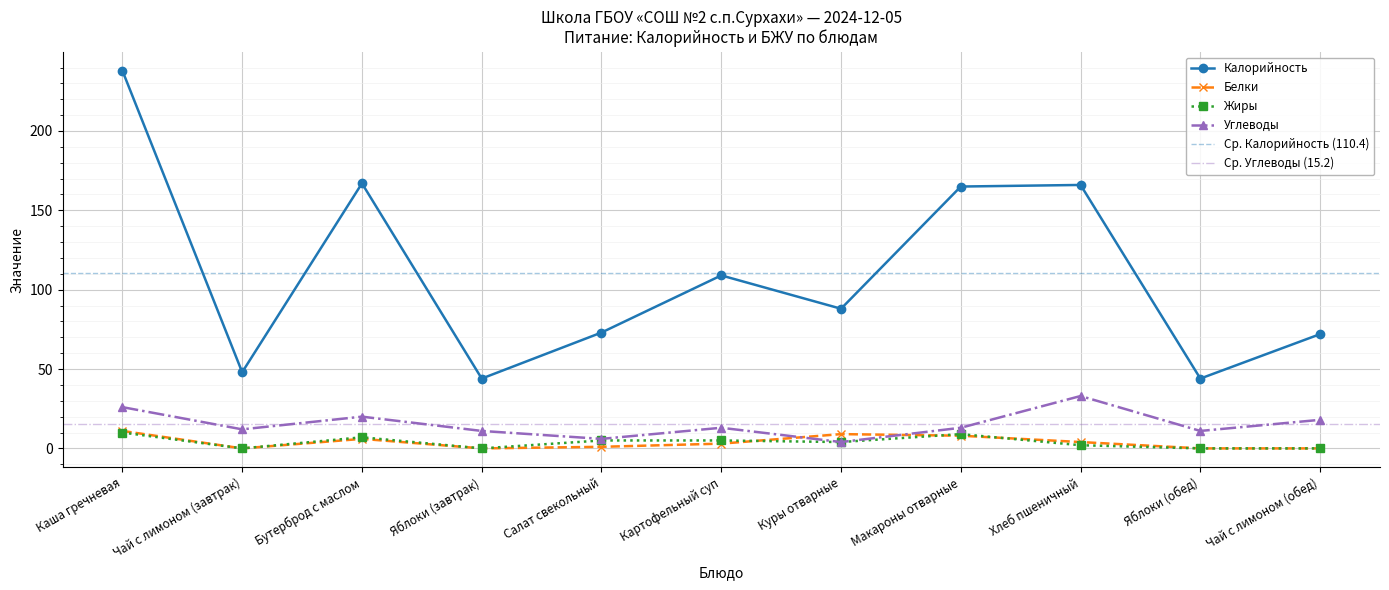

How many categories are shown in the chart?

11